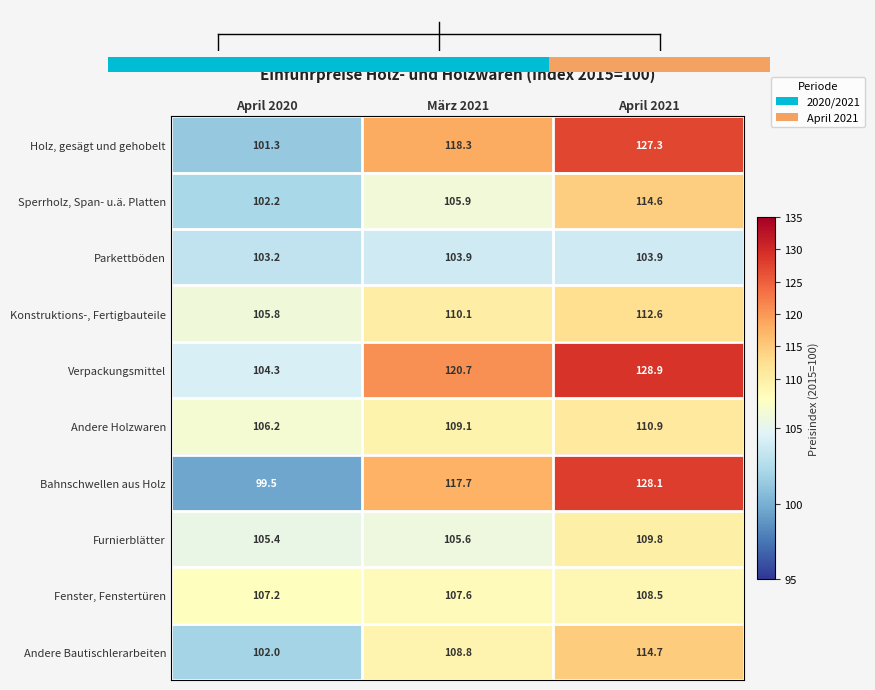

Reading right to left, what are all the values shown in this chart?

Holz, gesägt und gehobelt: April 2021=127.3	März 2021=118.3	April 2020=101.3
Sperrholz, Span- u.ä. Platten: April 2021=114.6	März 2021=105.9	April 2020=102.2
Parkettböden: April 2021=103.9	März 2021=103.9	April 2020=103.2
Konstruktions-, Fertigbauteile: April 2021=112.6	März 2021=110.1	April 2020=105.8
Verpackungsmittel: April 2021=128.9	März 2021=120.7	April 2020=104.3
Andere Holzwaren: April 2021=110.9	März 2021=109.1	April 2020=106.2
Bahnschwellen aus Holz: April 2021=128.1	März 2021=117.7	April 2020=99.5
Furnierblätter: April 2021=109.8	März 2021=105.6	April 2020=105.4
Fenster, Fenstertüren: April 2021=108.5	März 2021=107.6	April 2020=107.2
Andere Bautischlerarbeiten: April 2021=114.7	März 2021=108.8	April 2020=102.0